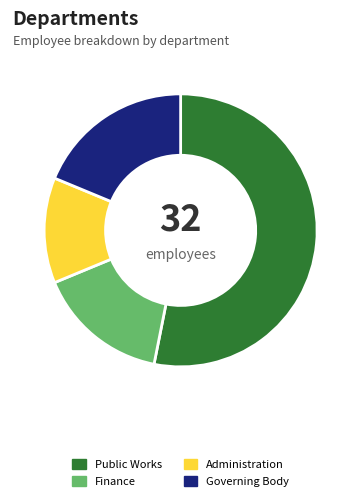

Between Governing Body and Finance, which is larger?

Governing Body